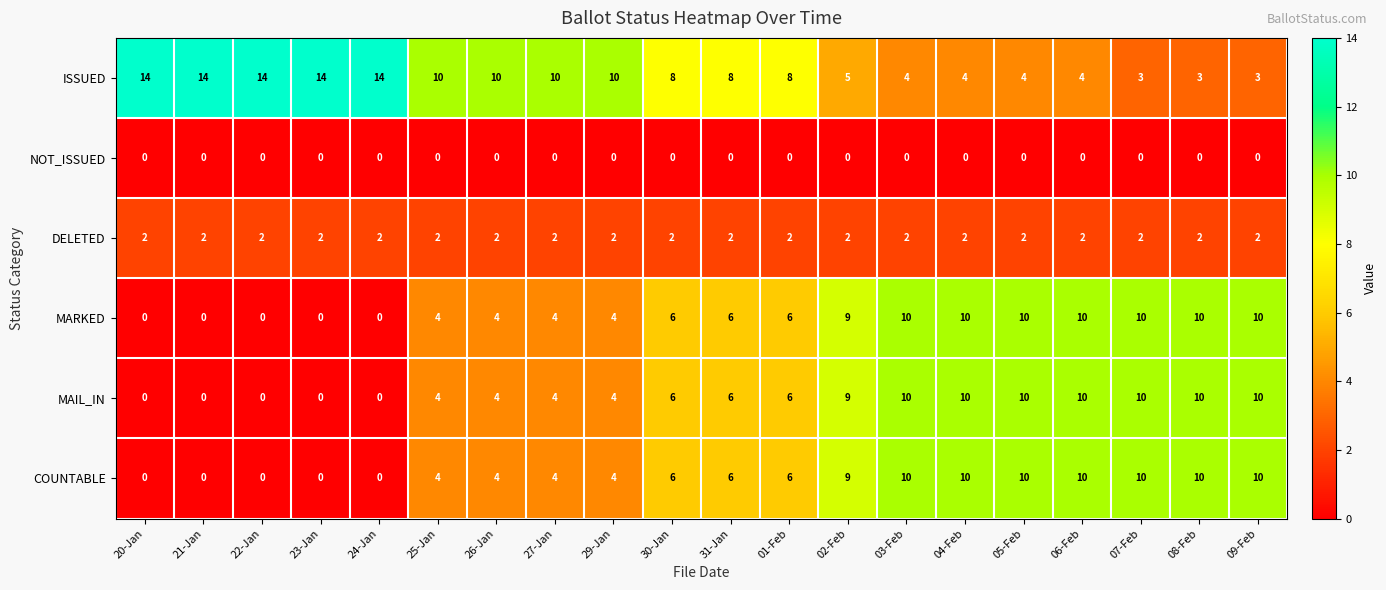

What is the greatest value displayed?

14